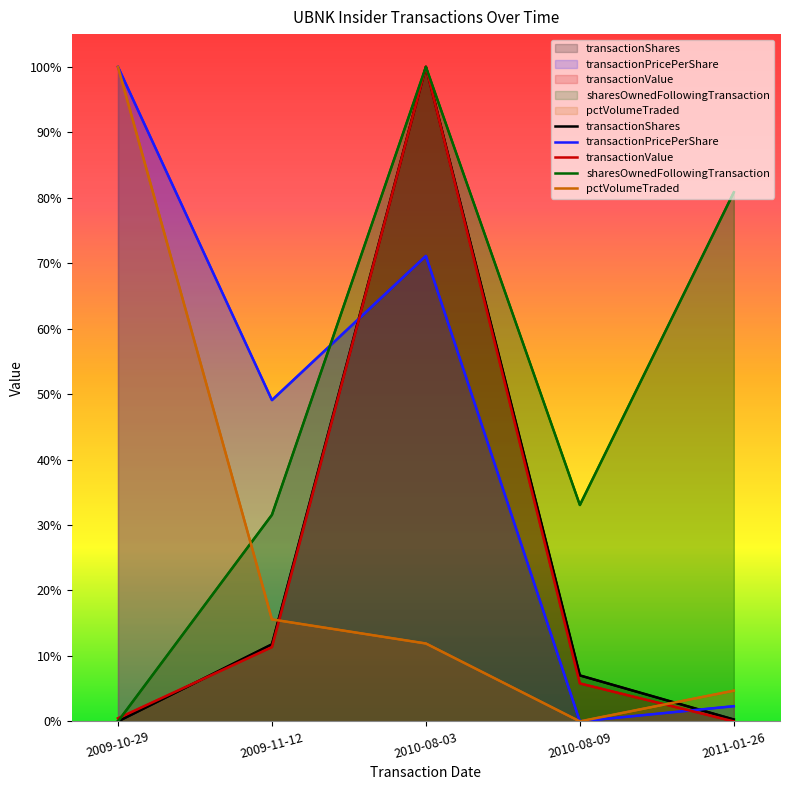

What are all the series names shown in the legend?

transactionShares, transactionPricePerShare, transactionValue, sharesOwnedFollowingTransaction, pctVolumeTraded